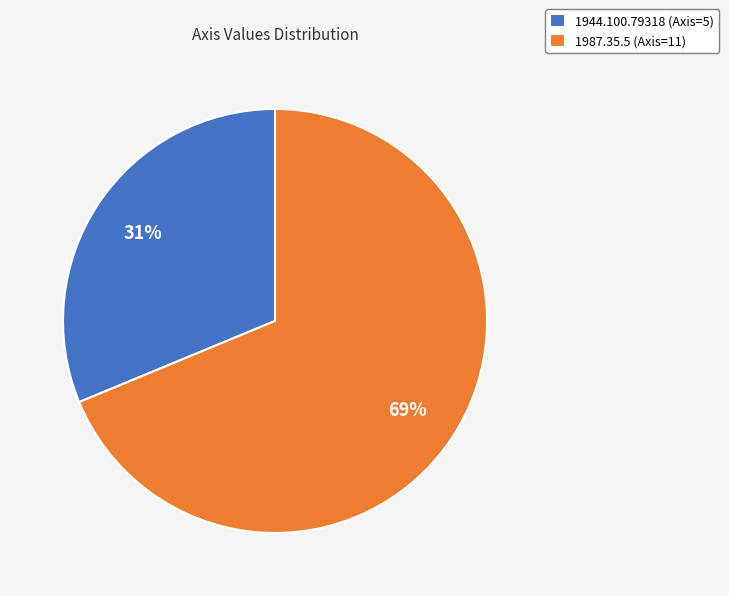

True or false: 1944.100.79318 (Axis=5) accounts for 31% of the total.

True